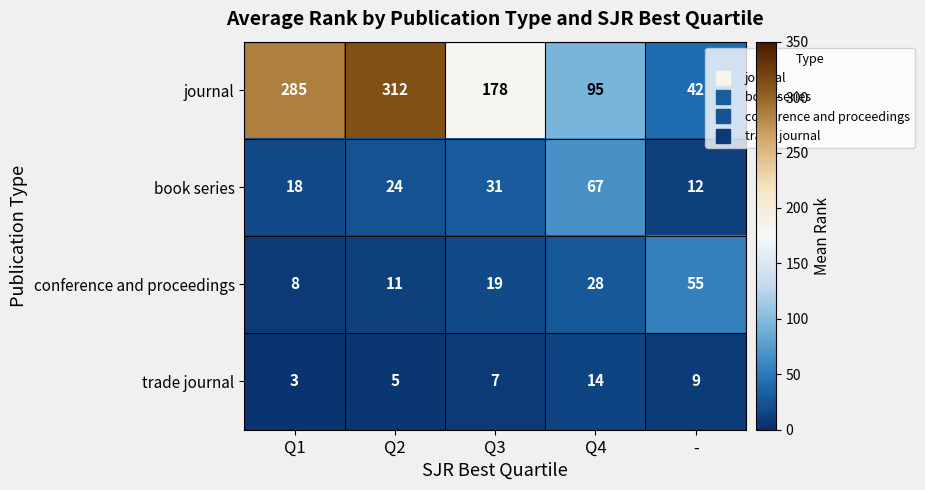

Count the number of data series in this chart.

4